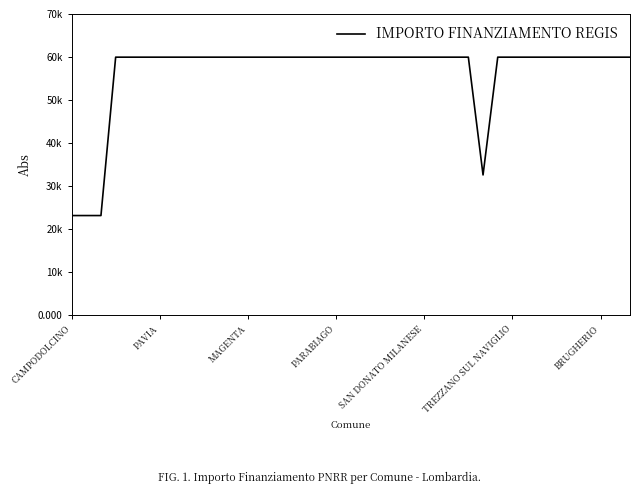

Does the chart display data point markers on the line(s)?

No